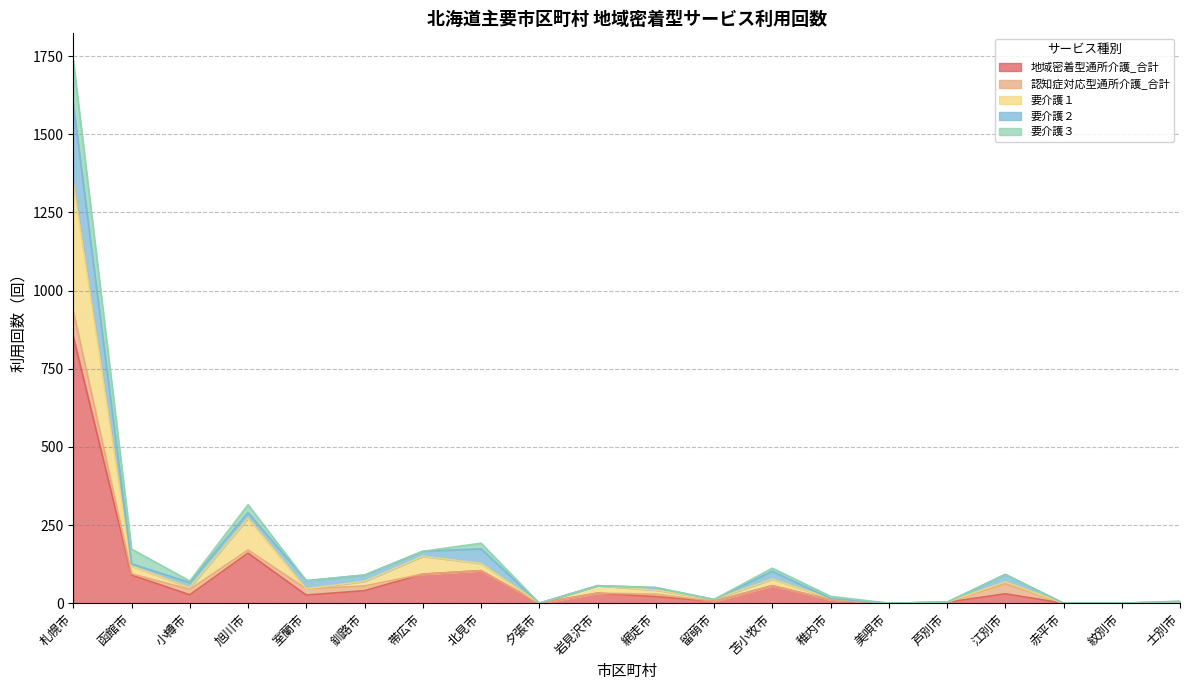

Rank the categories by 要介護１ value from lowest to highest.

夕張市, 美唄市, 赤平市, 紋別市, 士別市, 芦別市, 留萌市, 稚内市, 網走市, 室蘭市, 小樽市, 岩見沢市, 江別市, 釧路市, 苫小牧市, 函館市, 北見市, 帯広市, 旭川市, 札幌市